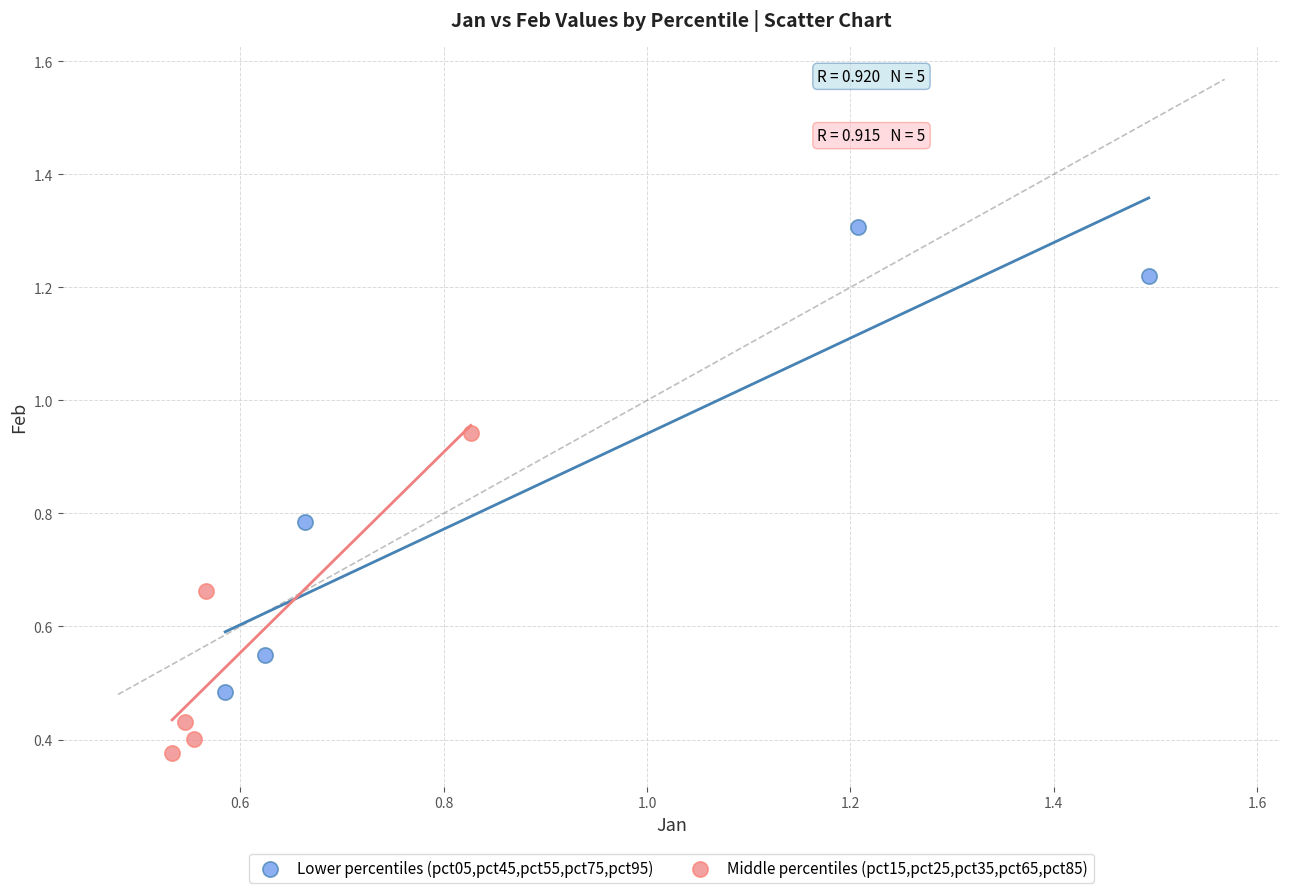

Which series has the largest Y range (max minus min)?

Lower percentiles (pct05,pct45,pct55,pct75,pct95)